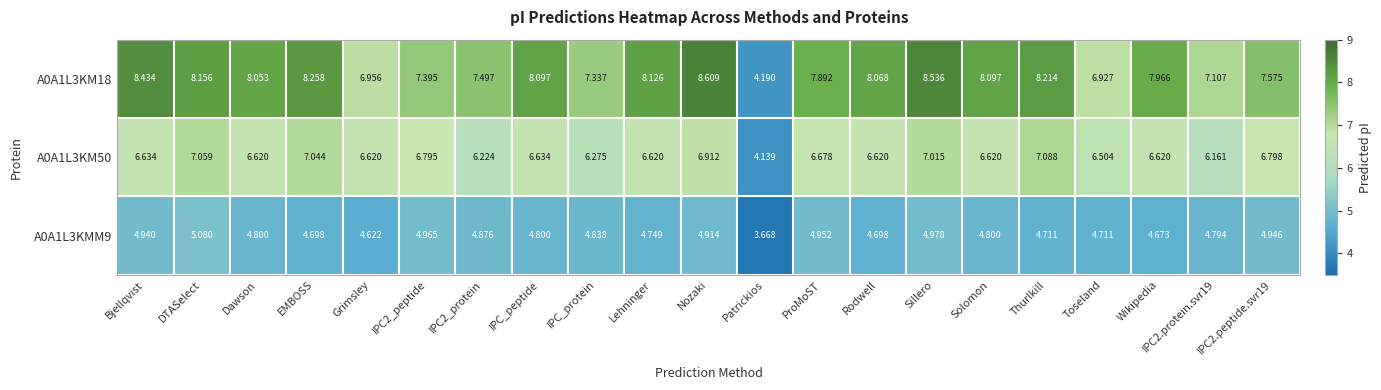

At which label does A0A1L3KMM9 first exceed 4?

Bjellqvist